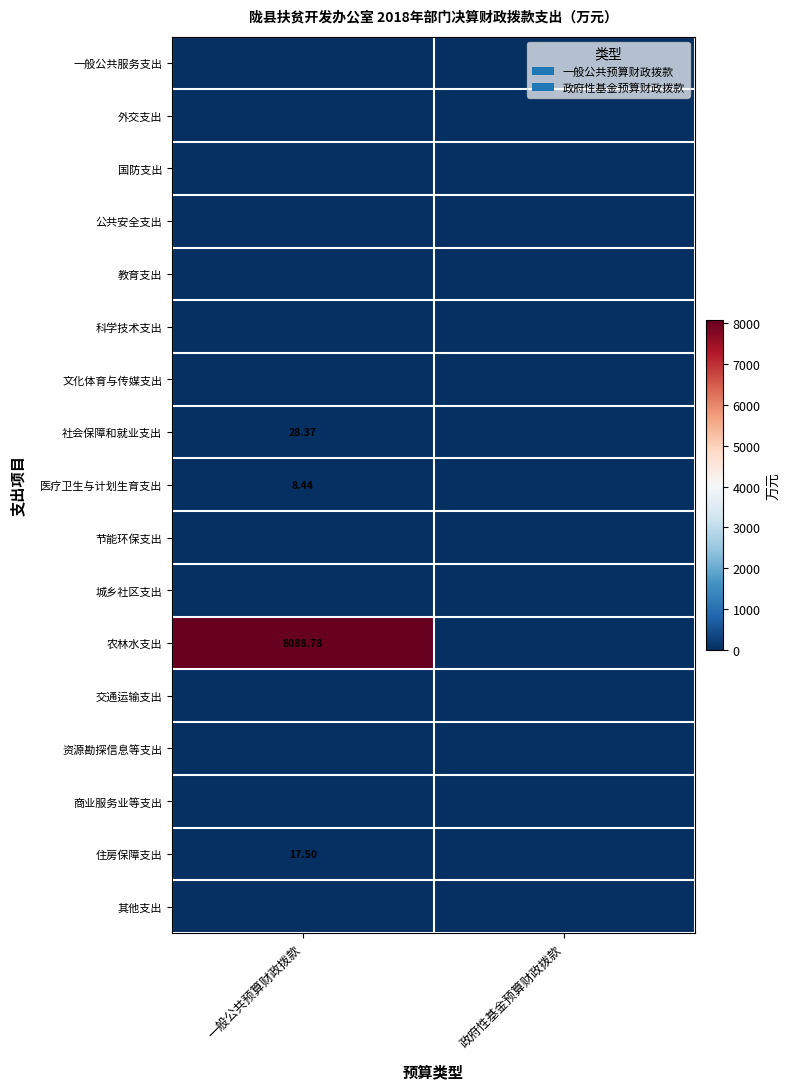

Which series has the largest total across all categories?

农林水支出